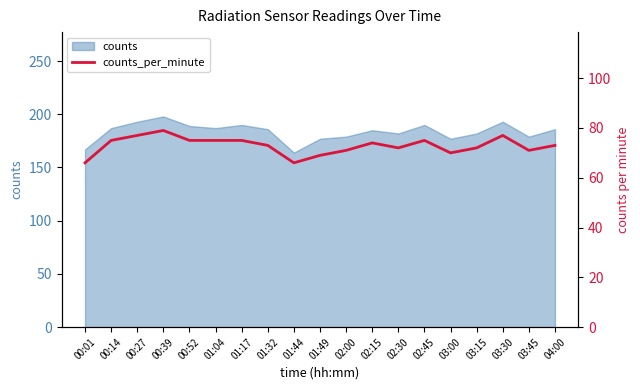

At which category does the chart reach its peak across all series?

00:39